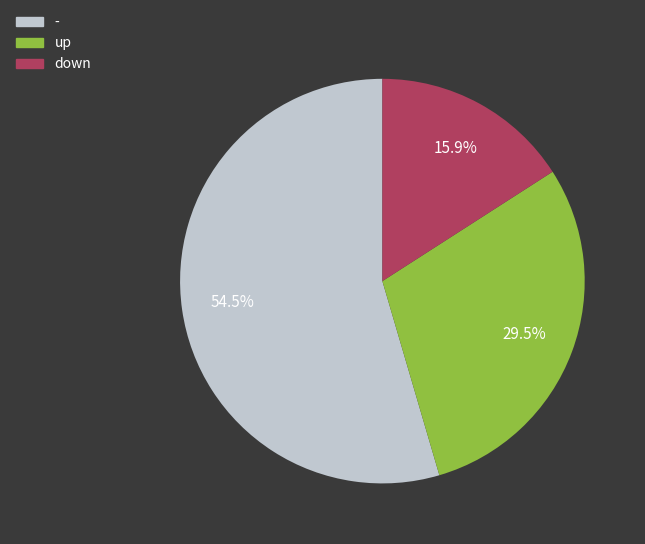

Which category has the smallest portion of the pie?

down